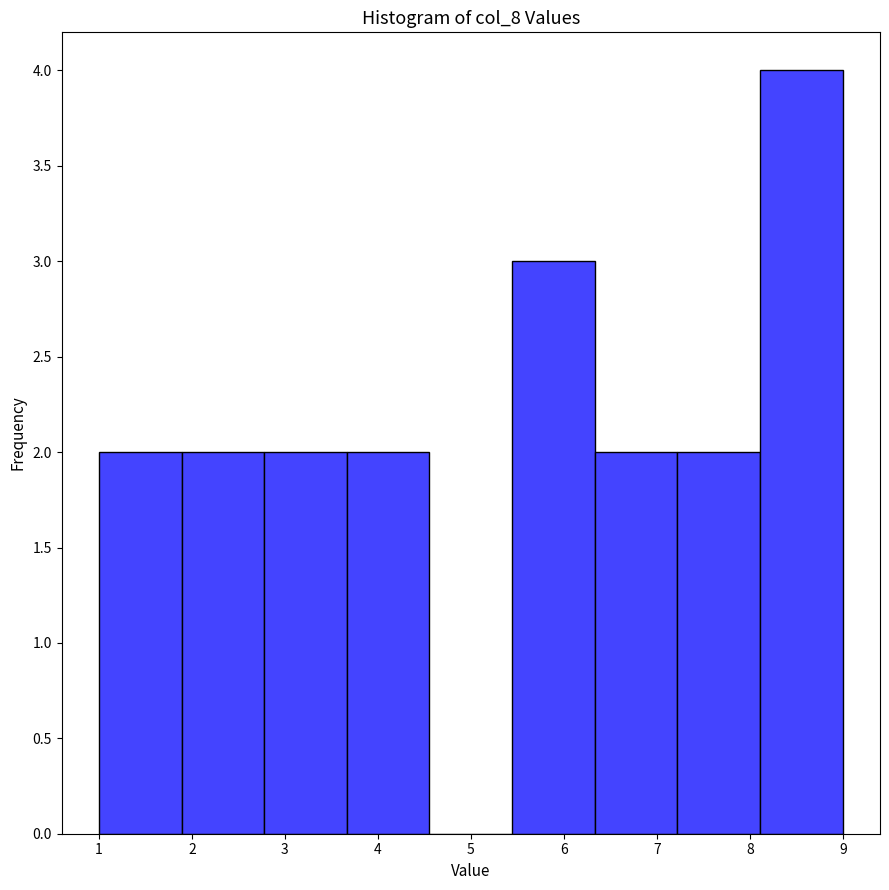

Reading left to right, transcribe this chart: for each bar, give the range it covers on the x-axis and its height. Neither the bar edges nor the heights are printed on the chart, so give them approximately, as read against the axes.

1.0 to 1.9: 2
1.9 to 2.8: 2
2.8 to 3.7: 2
3.7 to 4.6: 2
4.6 to 5.4: 0
5.4 to 6.3: 3
6.3 to 7.2: 2
7.2 to 8.1: 2
8.1 to 9.0: 4